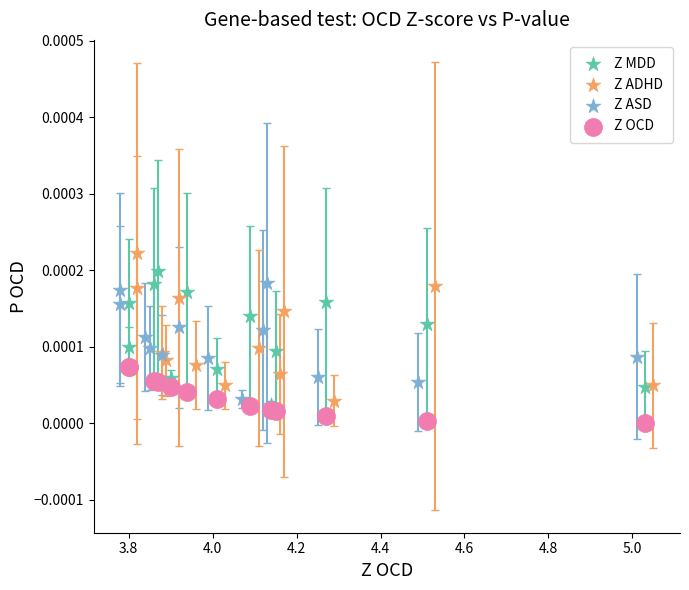

What are all the series names shown in the legend?

Z MDD, Z ADHD, Z ASD, Z OCD